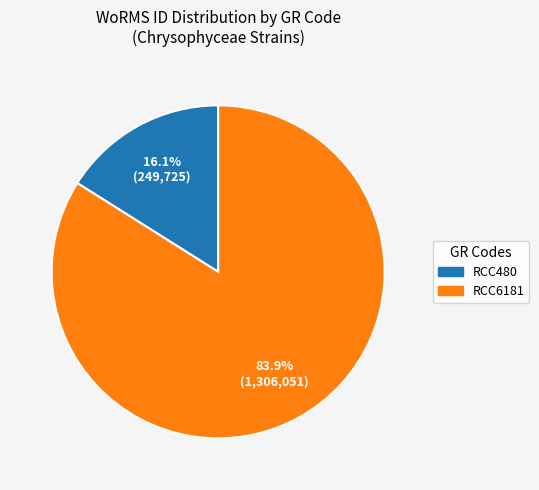

What is the majority slice?

RCC6181